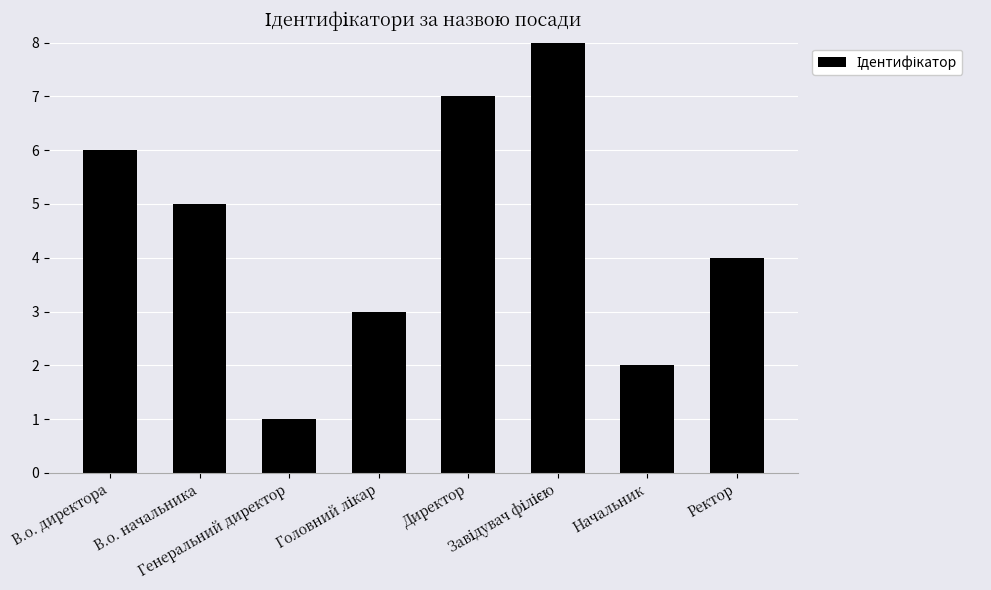

What is the value of the 5th bar from the left?

7